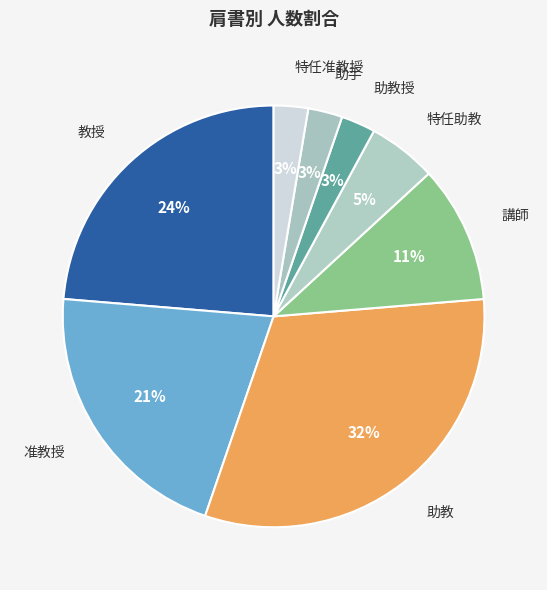

How many segments does this pie chart have?

8